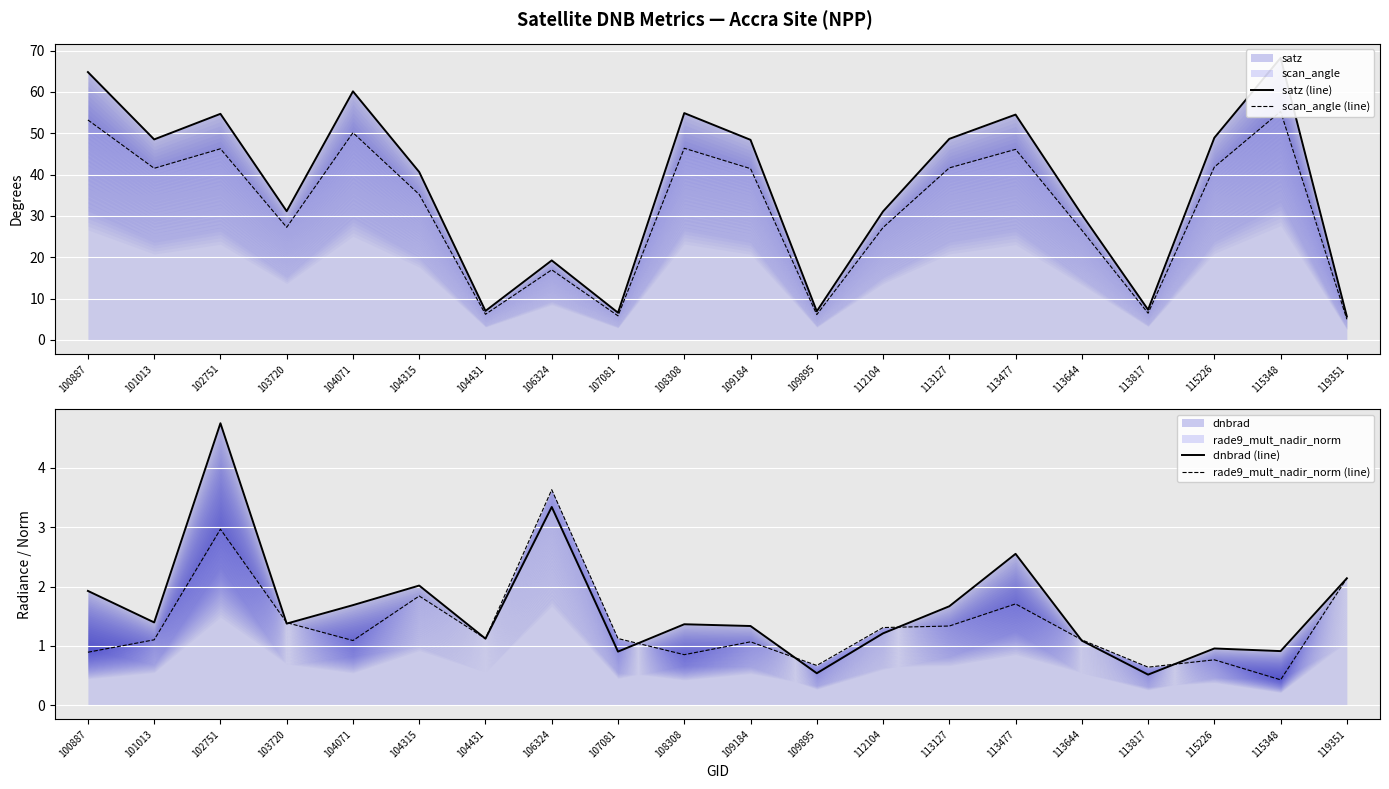

What is the sum of the dnbrad (line) values at 109184 and 113817?

1.9